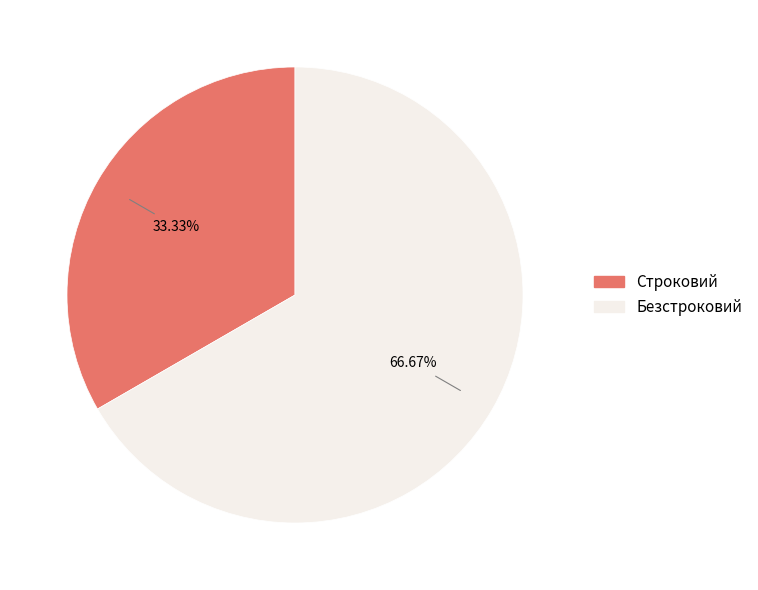

Which slice is the largest?

Безстроковий